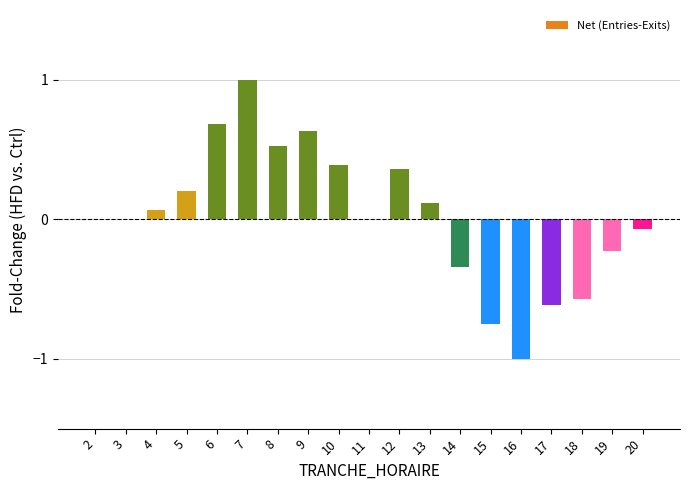

True or false: the data shows 0.2 at 10.

False